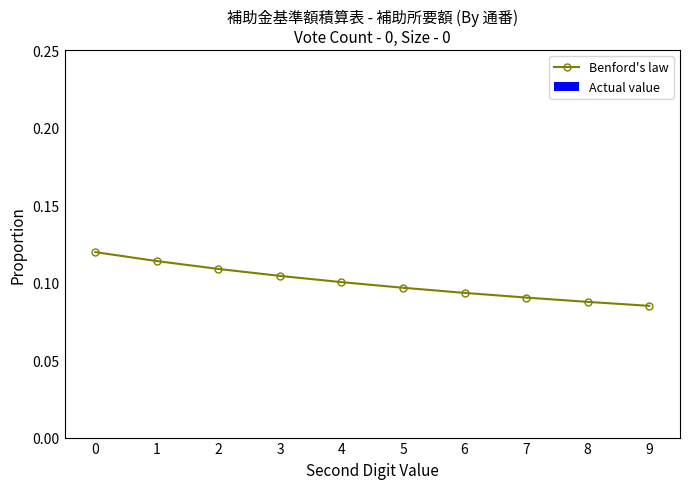

Is it true that the value at 0 is 0.0?

False